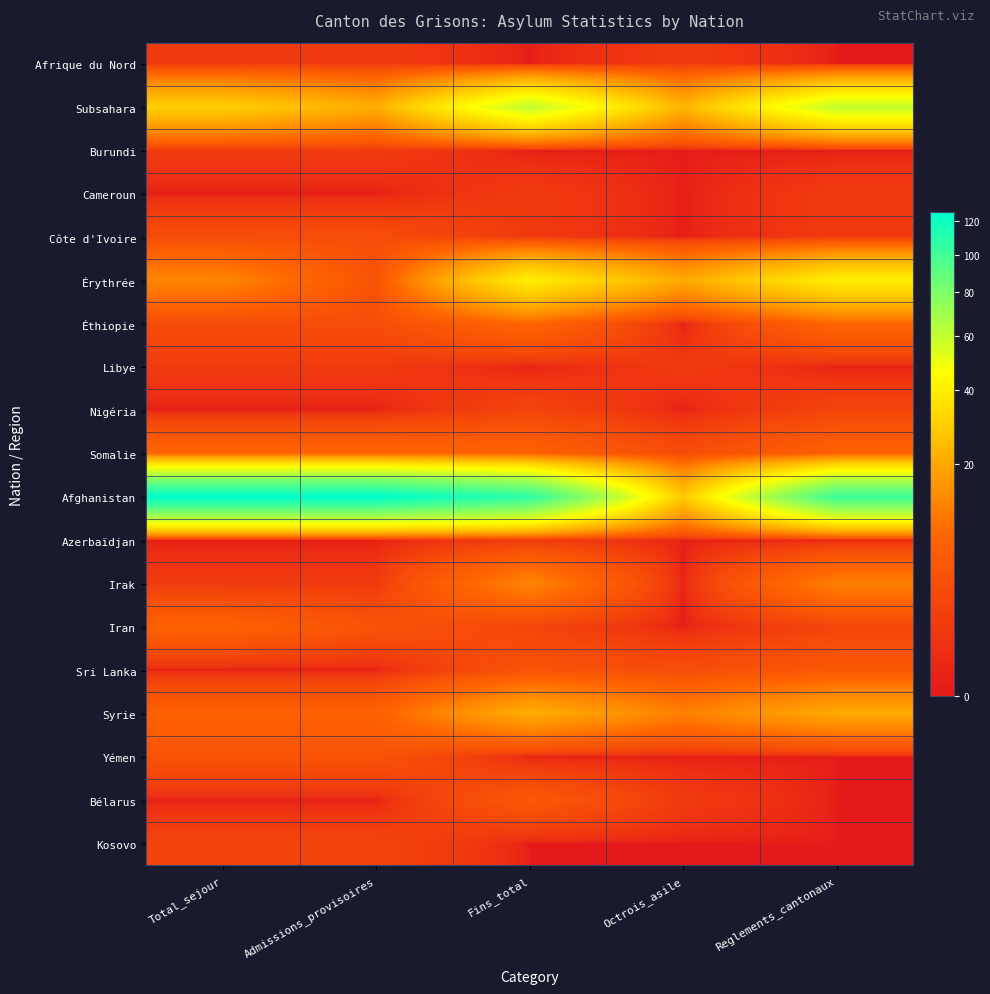

Reading left to right, what are all the values shown in this chart?

Afrique du Nord: Total_sejour=1	Admissions_provisoires=1	Fins_total=0	Octrois_asile=1	Reglements_cantonaux=0
Subsahara: Total_sejour=30	Admissions_provisoires=21	Fins_total=61	Octrois_asile=23	Reglements_cantonaux=60
Burundi: Total_sejour=1	Admissions_provisoires=1	Fins_total=0	Octrois_asile=0	Reglements_cantonaux=0
Cameroun: Total_sejour=0	Admissions_provisoires=0	Fins_total=1	Octrois_asile=0	Reglements_cantonaux=1
Côte d'Ivoire: Total_sejour=3	Admissions_provisoires=3	Fins_total=1	Octrois_asile=0	Reglements_cantonaux=1
Érythrée: Total_sejour=13	Admissions_provisoires=4	Fins_total=40	Octrois_asile=20	Reglements_cantonaux=40
Éthiopie: Total_sejour=3	Admissions_provisoires=3	Fins_total=8	Octrois_asile=0	Reglements_cantonaux=8
Libye: Total_sejour=1	Admissions_provisoires=1	Fins_total=0	Octrois_asile=1	Reglements_cantonaux=0
Nigéria: Total_sejour=0	Admissions_provisoires=0	Fins_total=2	Octrois_asile=0	Reglements_cantonaux=2
Somalie: Total_sejour=8	Admissions_provisoires=8	Fins_total=7	Octrois_asile=3	Reglements_cantonaux=7
Afghanistan: Total_sejour=126	Admissions_provisoires=126	Fins_total=107	Octrois_asile=28	Reglements_cantonaux=102
Azerbaïdjan: Total_sejour=0	Admissions_provisoires=0	Fins_total=1	Octrois_asile=0	Reglements_cantonaux=0
Irak: Total_sejour=1	Admissions_provisoires=1	Fins_total=13	Octrois_asile=0	Reglements_cantonaux=12
Iran: Total_sejour=7	Admissions_provisoires=4	Fins_total=2	Octrois_asile=0	Reglements_cantonaux=2
Sri Lanka: Total_sejour=0	Admissions_provisoires=0	Fins_total=4	Octrois_asile=3	Reglements_cantonaux=5
Syrie: Total_sejour=7	Admissions_provisoires=7	Fins_total=21	Octrois_asile=12	Reglements_cantonaux=20
Yémen: Total_sejour=4	Admissions_provisoires=4	Fins_total=0	Octrois_asile=0	Reglements_cantonaux=0
Bélarus: Total_sejour=0	Admissions_provisoires=0	Fins_total=5	Octrois_asile=1	Reglements_cantonaux=0
Kosovo: Total_sejour=2	Admissions_provisoires=2	Fins_total=0	Octrois_asile=0	Reglements_cantonaux=0